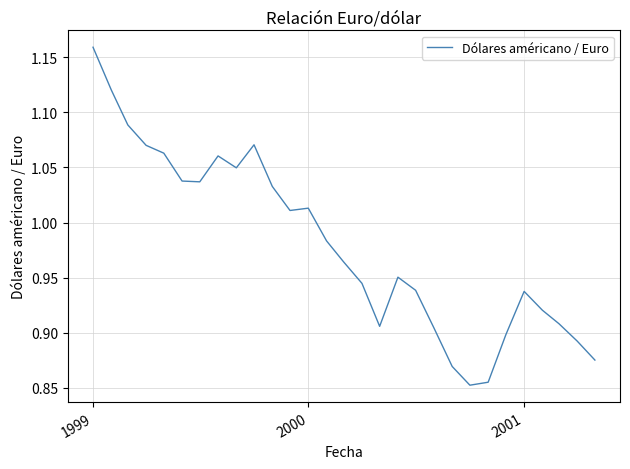

What is the difference between the maximum and minimum values?

0.3